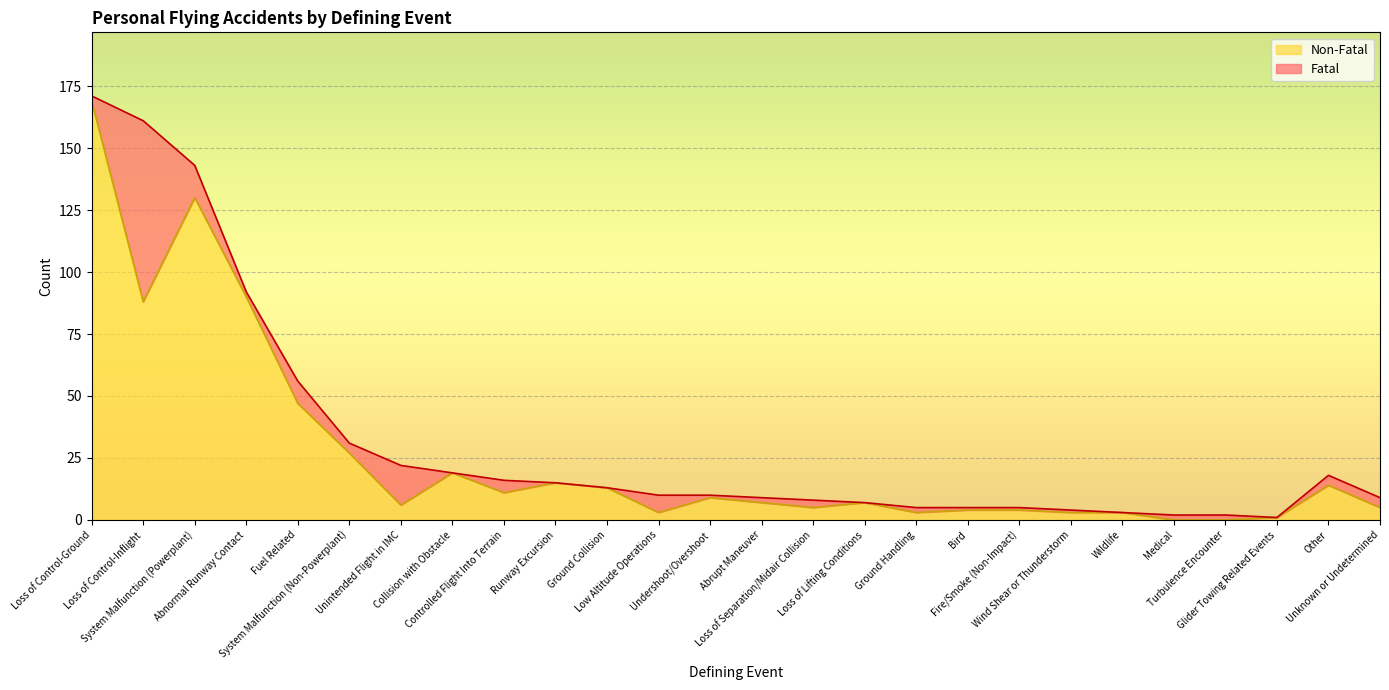

How many values are below 7?

12